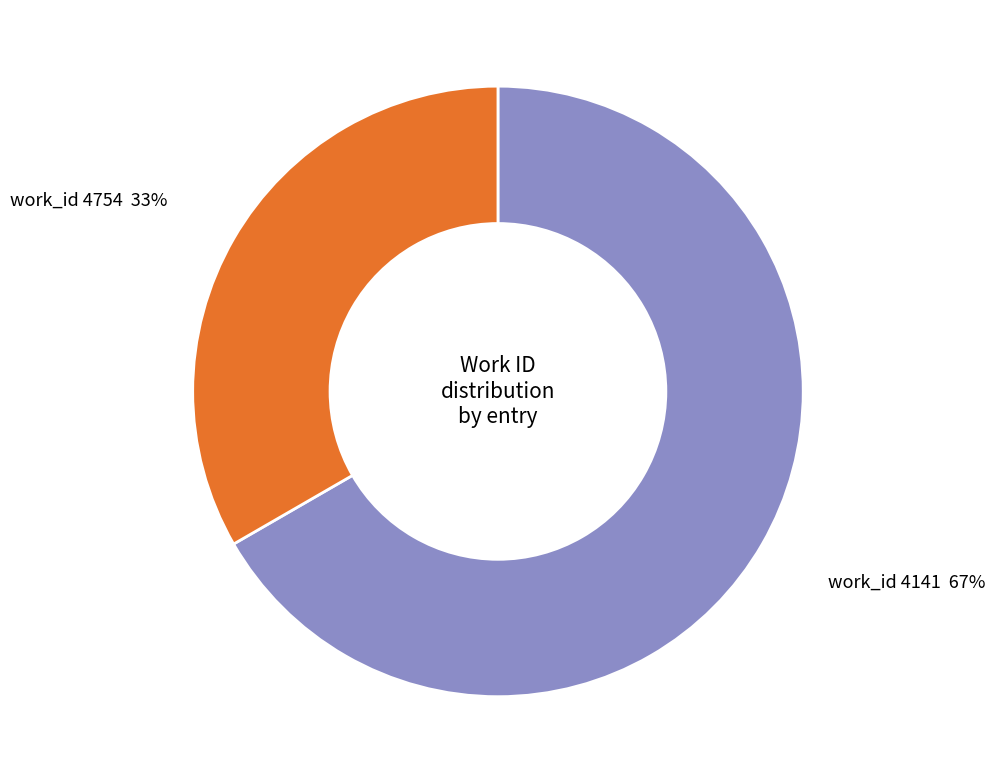

What is the majority slice?

work_id 4141